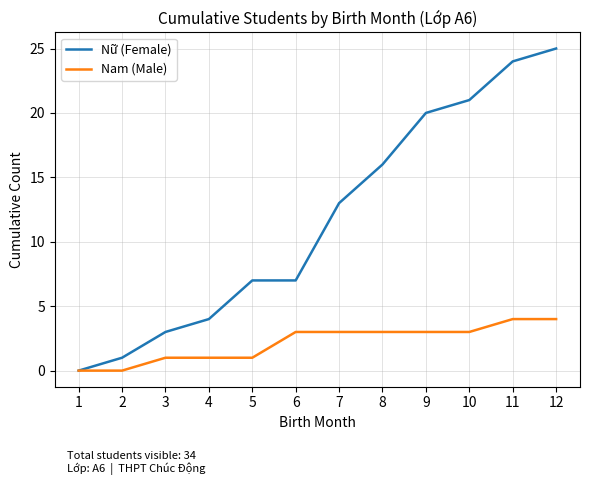

True or false: Nữ (Female) has a value of 24 at 11.

True